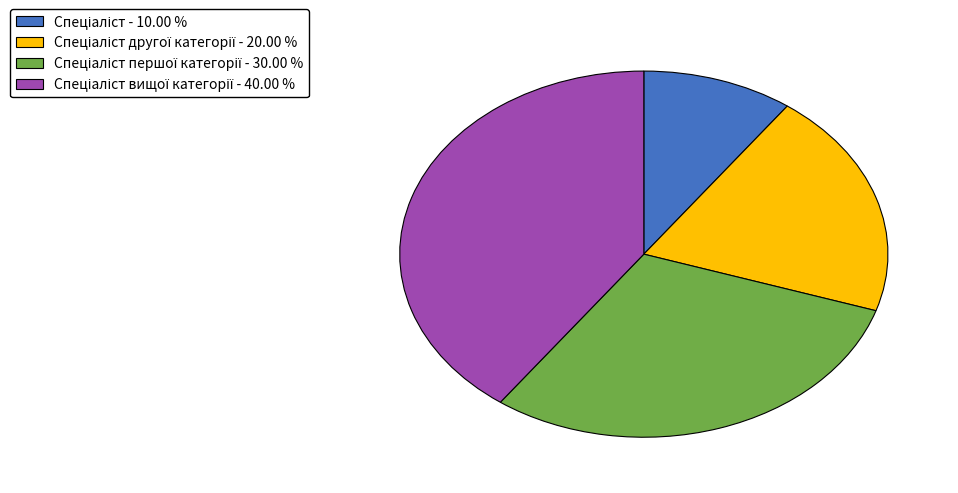

Is there a majority slice in this chart?

No